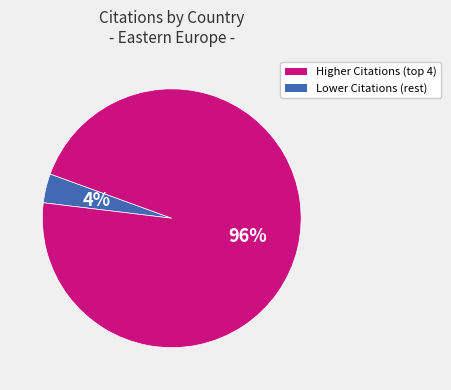

How many slices are in this pie chart?

2